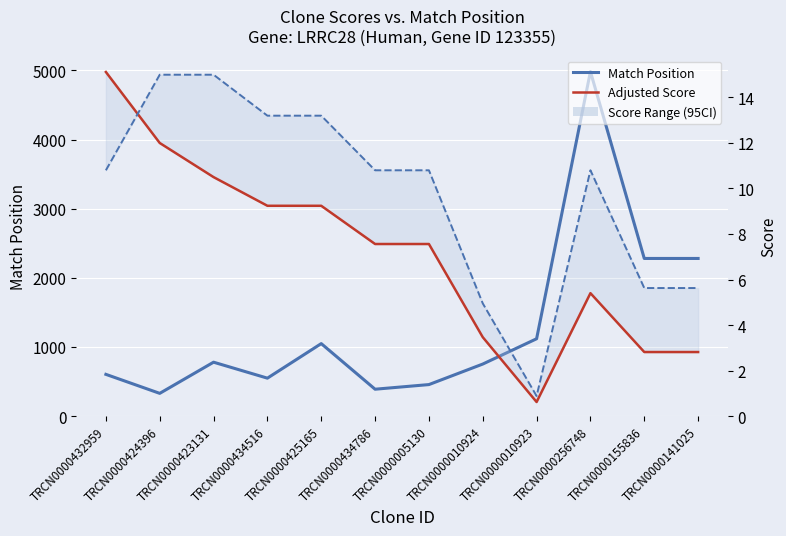

What is the spread (max minus min) of values at TRCN0000256748?

4978.6